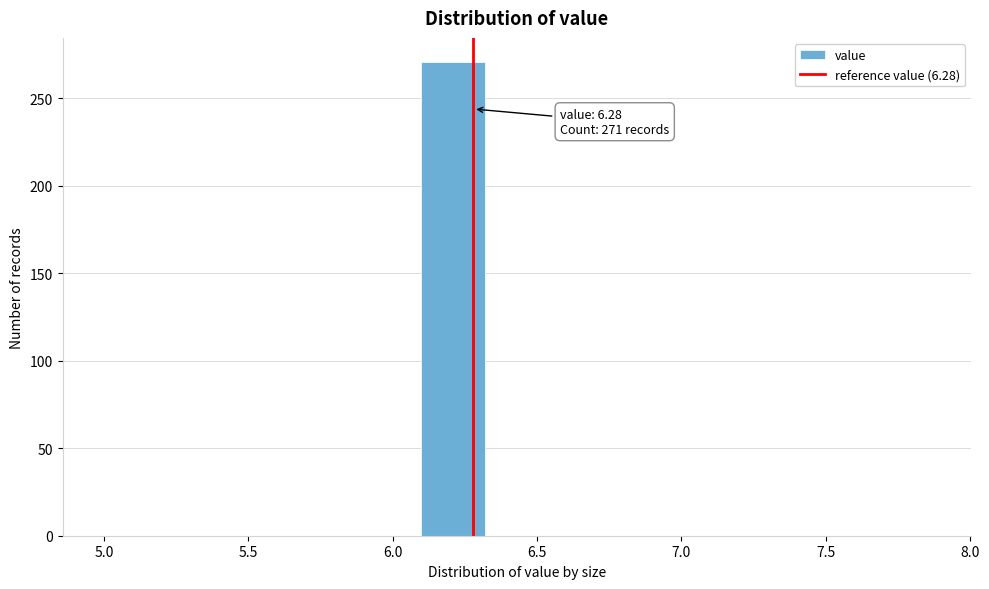

Over which range of the x-axis is the bar tallest?

6.10 to 6.32